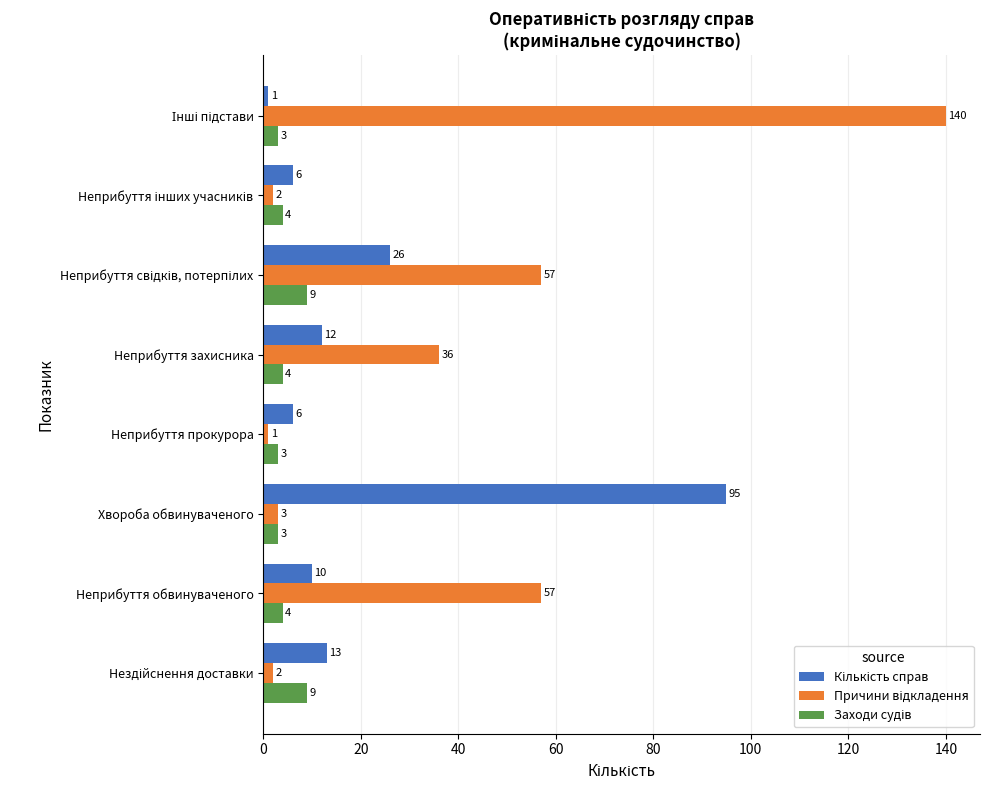

What is the greatest value displayed?

140